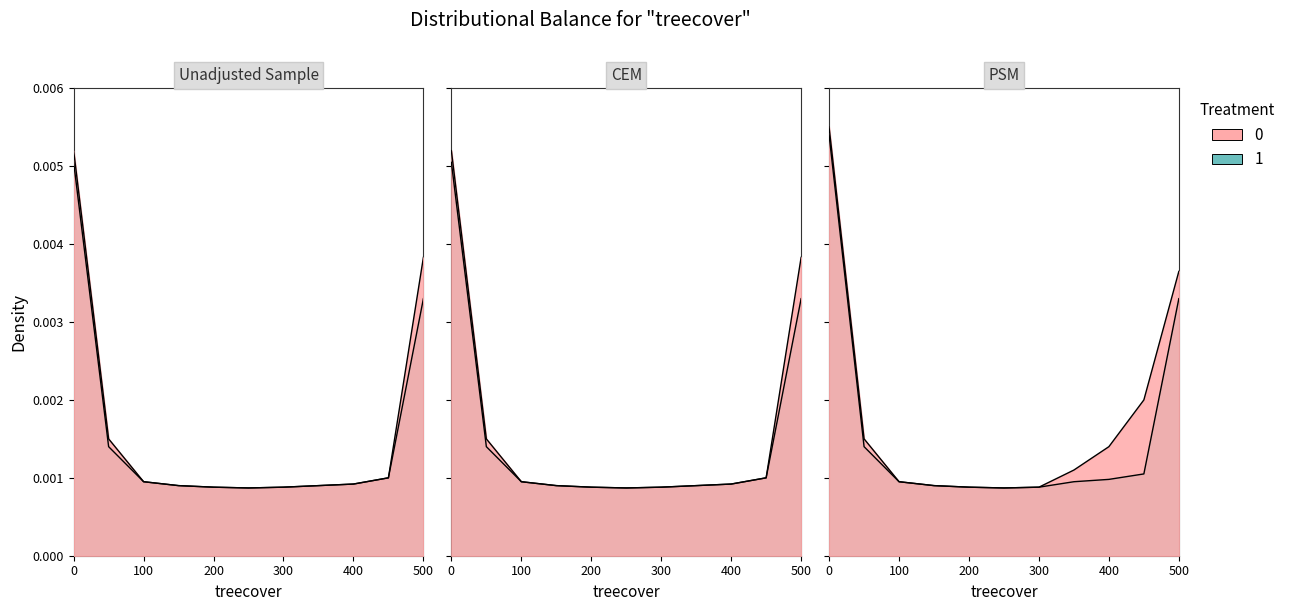

At how many categories does at least one series exceed 0?

11